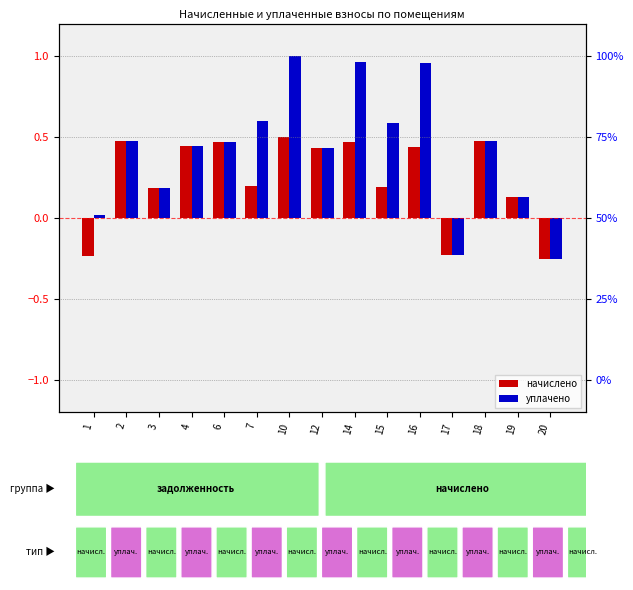

What is the lowest value of the начислено series?

-0.3